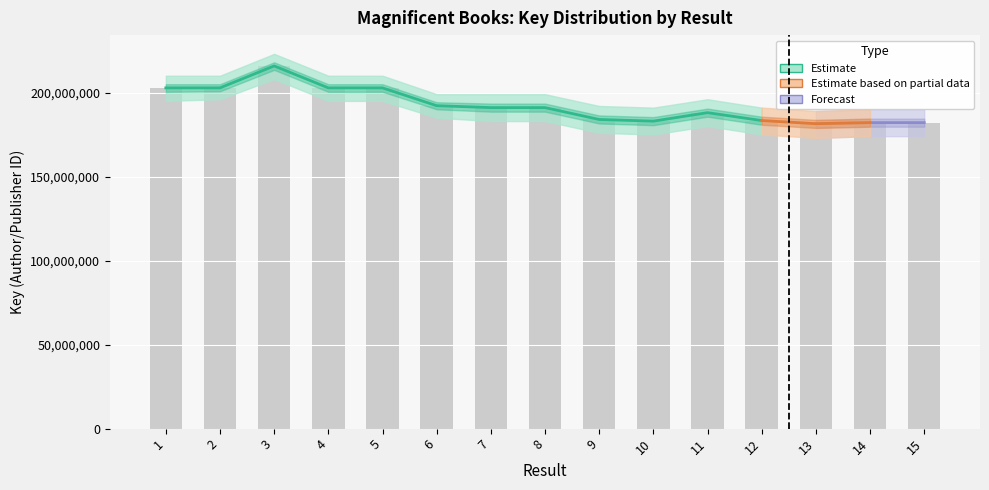

Between 3 and 2, which is larger?

3